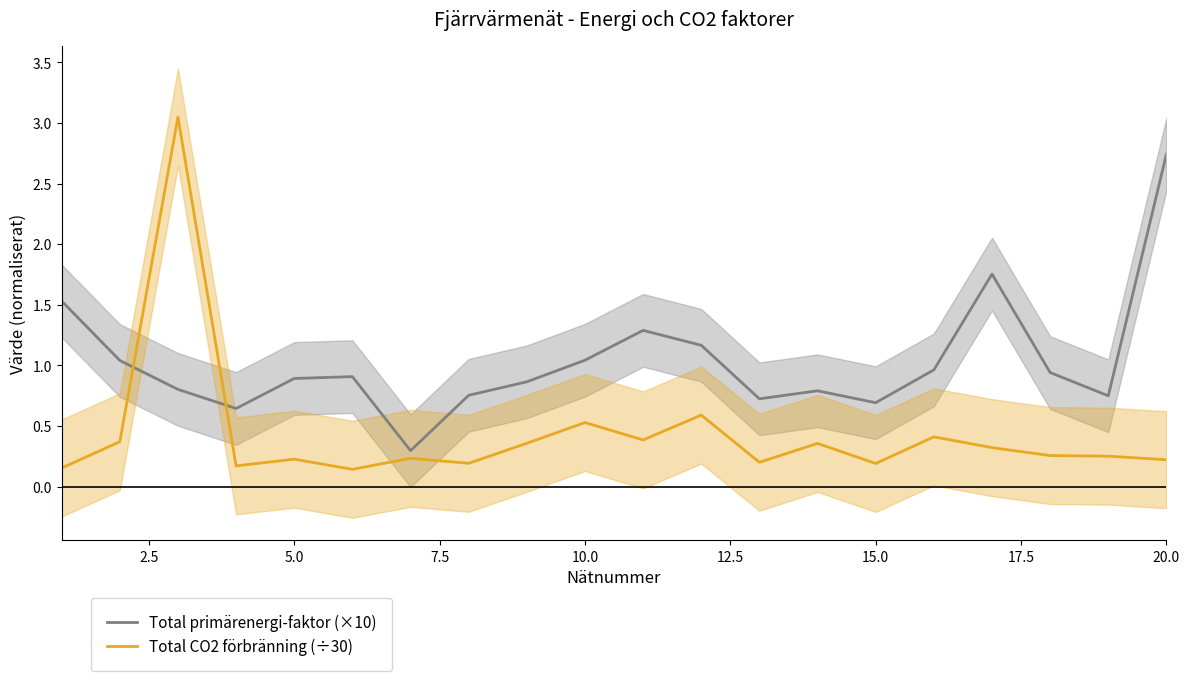

In Total CO2 förbränning (÷30), how many points are lower than both neighbors (excluding endpoints)?

6